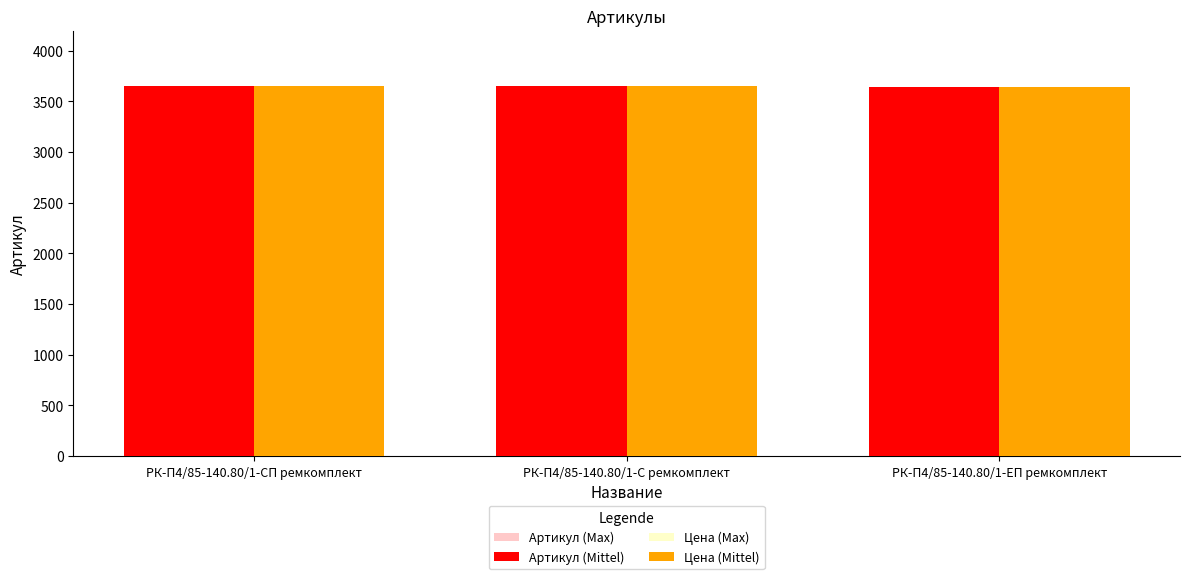

What is the maximum value shown in the chart?

3649